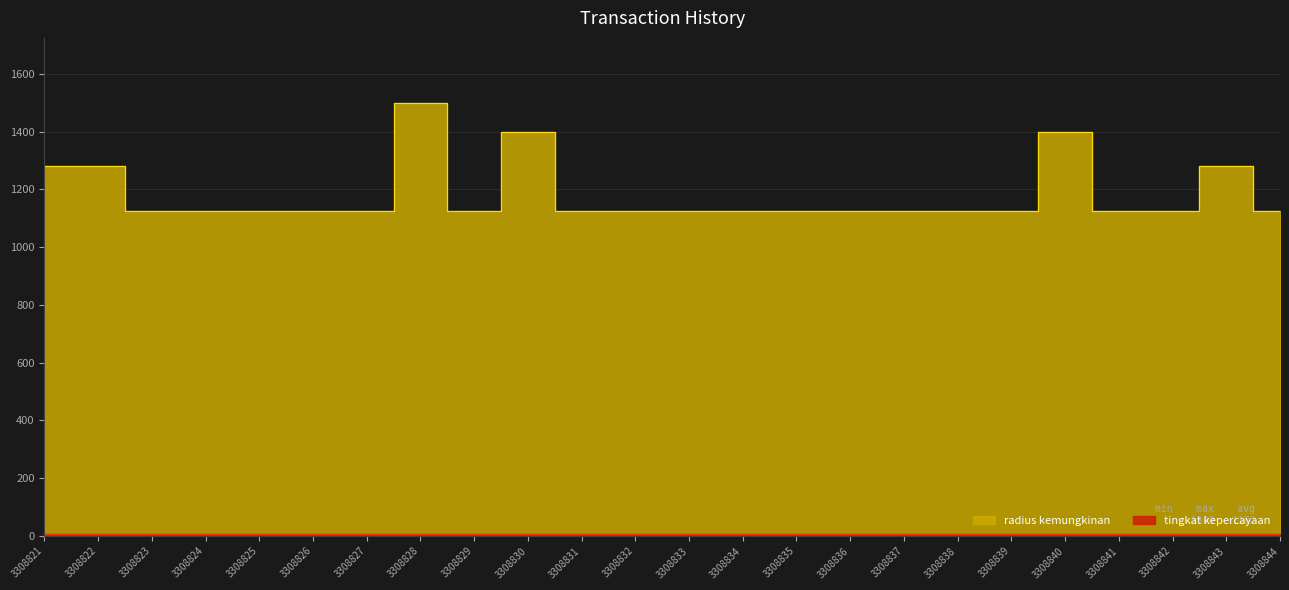

True or false: the data shows 1125 at 3308824.

True